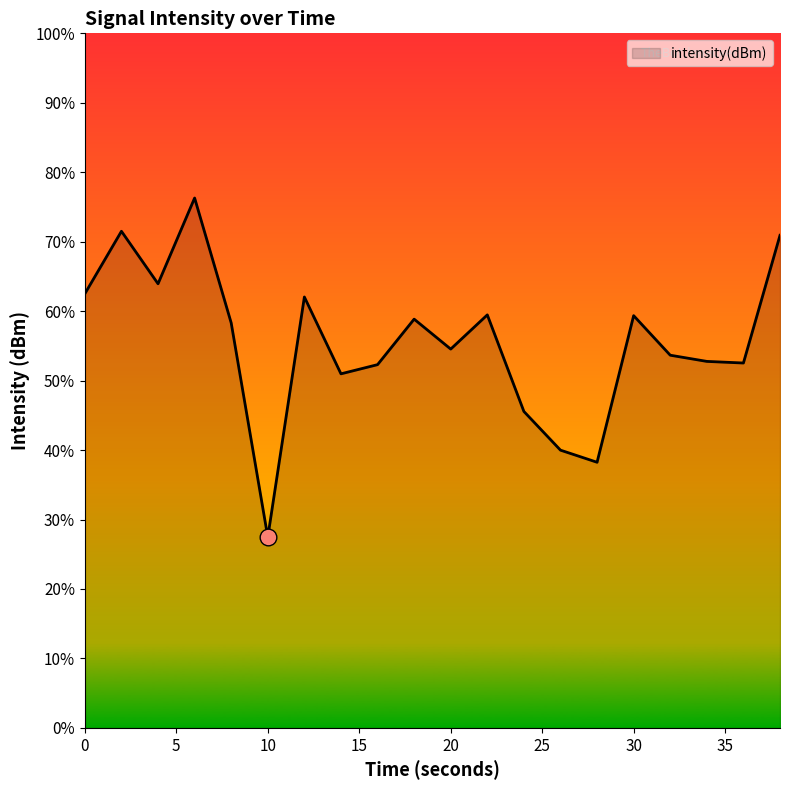

Does the chart display data point markers on the line(s)?

No